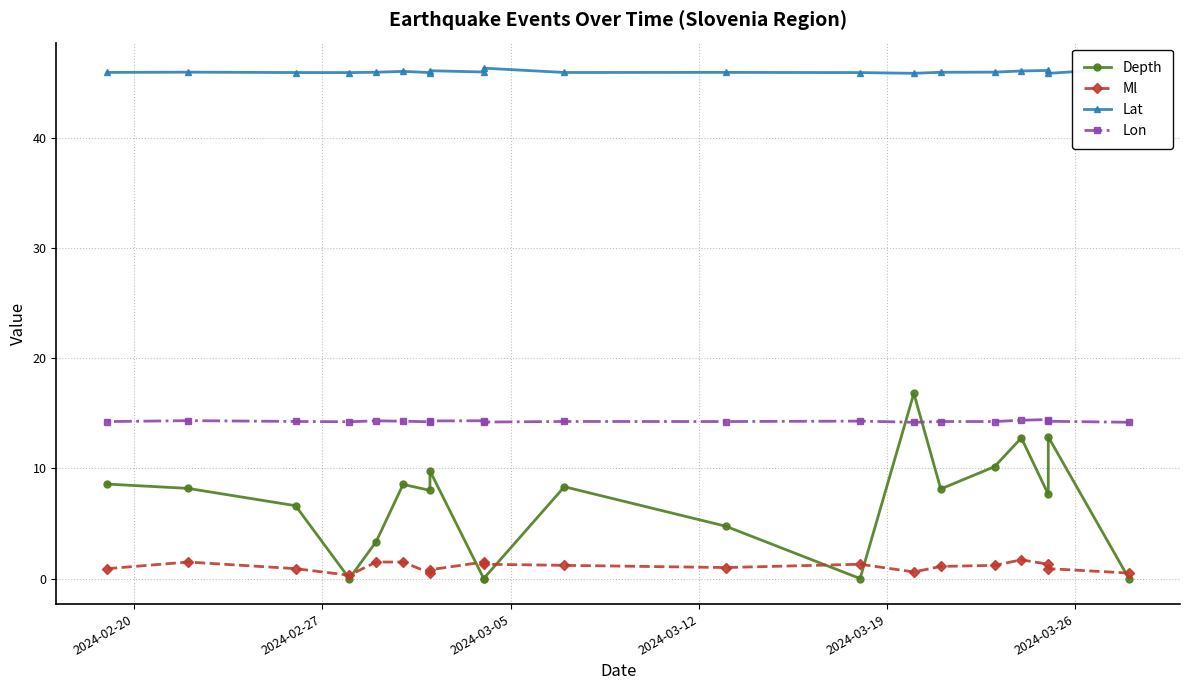

How many lines are shown in the chart?

4